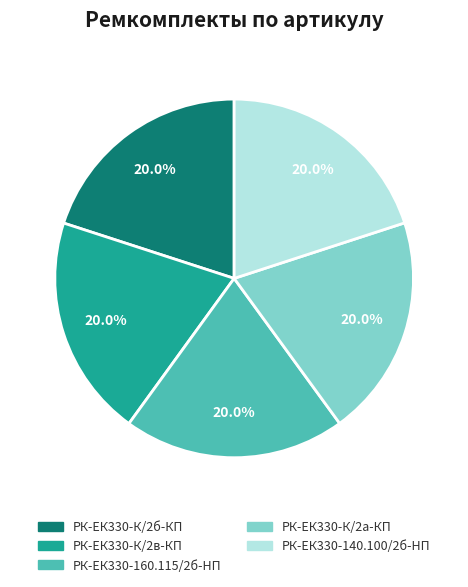

To the nearest percent, what is the average slice percentage?

20%